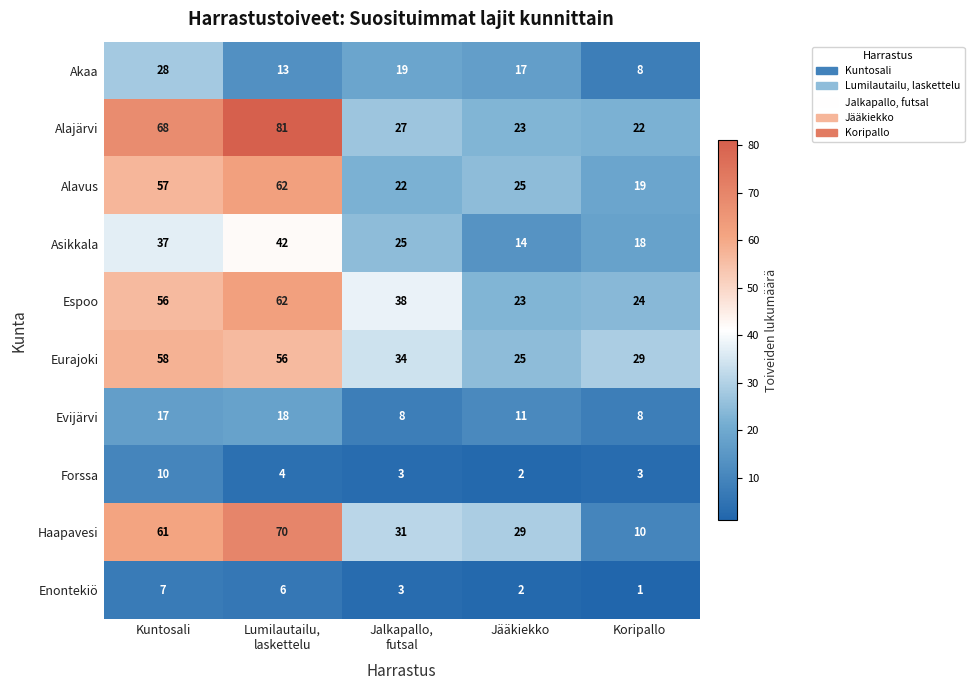

What is the highest value of the Espoo series?

62